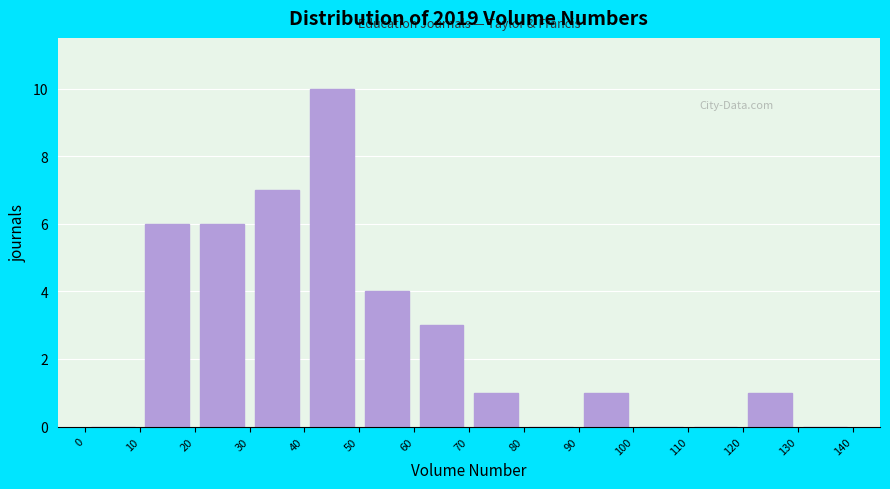

What is the height of the bar covering 60 to 70 on the x-axis? The values are not printed on the chart, so give them approximately, as read against the axis.

3